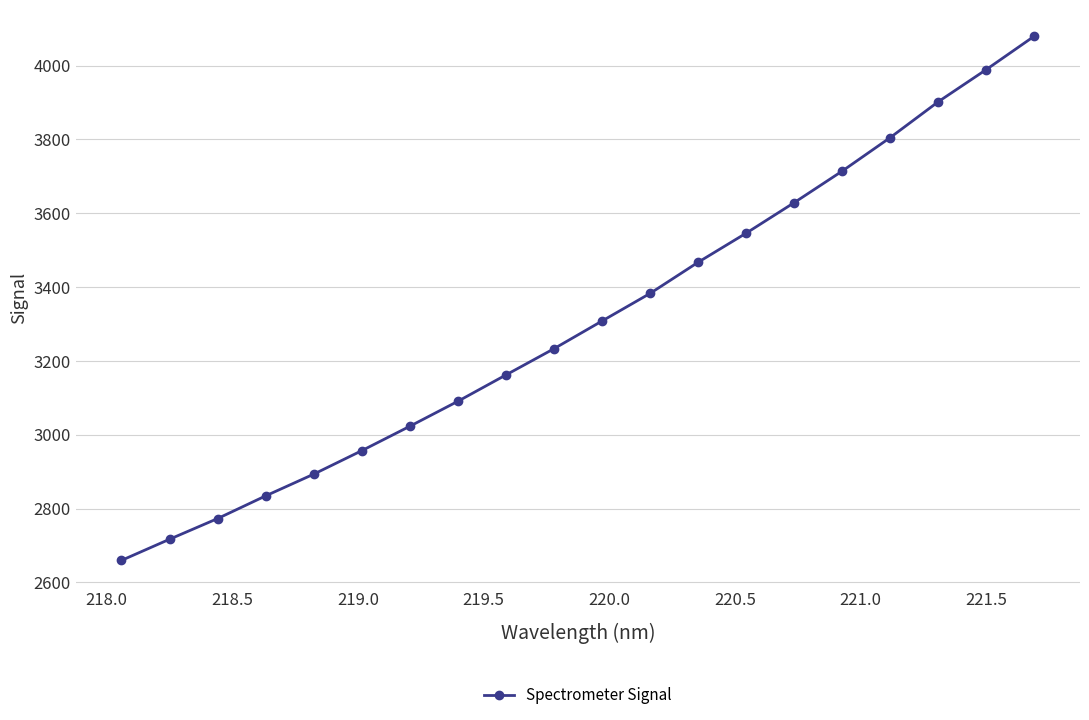

True or false: there are more than 1 points higher than both neighbors.

False